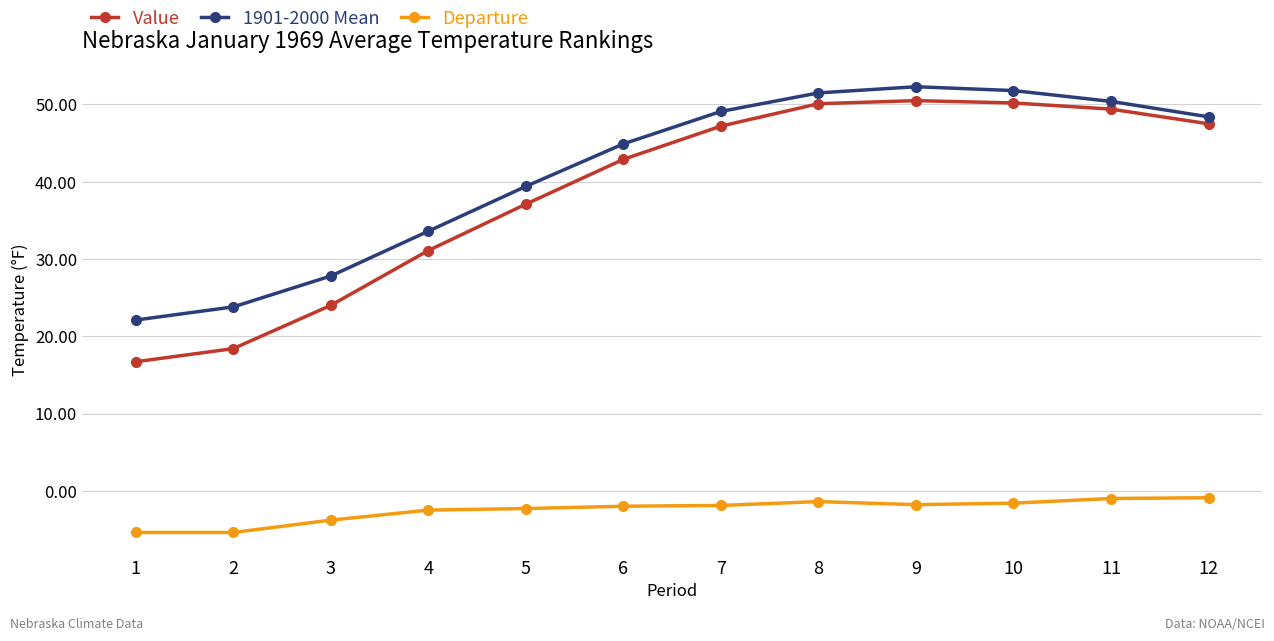

List the series in order of their peak value, highest first.

1901-2000 Mean, Value, Departure